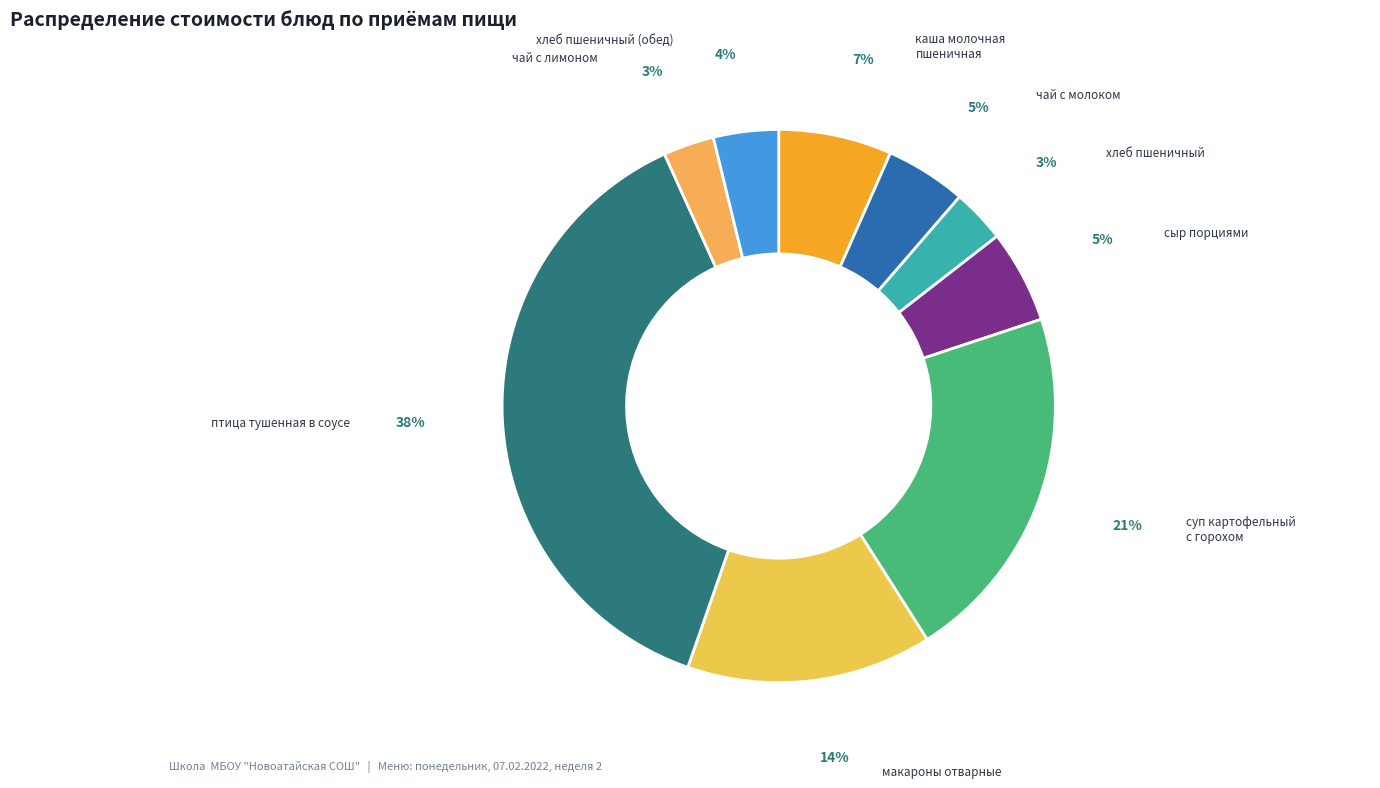

Rank the categories by value from highest to lowest.

птица тушенная в соусе, суп картофельный с горохом, макароны отварные, каша молочная пшеничная, сыр порциями, чай с молоком, хлеб пшеничный (обед), хлеб пшеничный, чай с лимоном